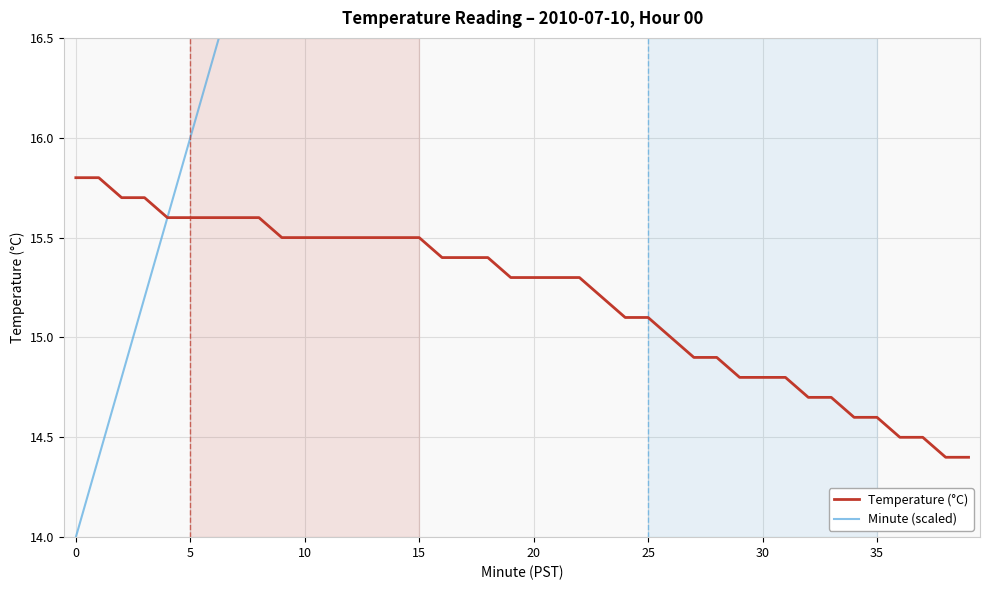

Which series has the largest range (max minus min)?

Minute (scaled)